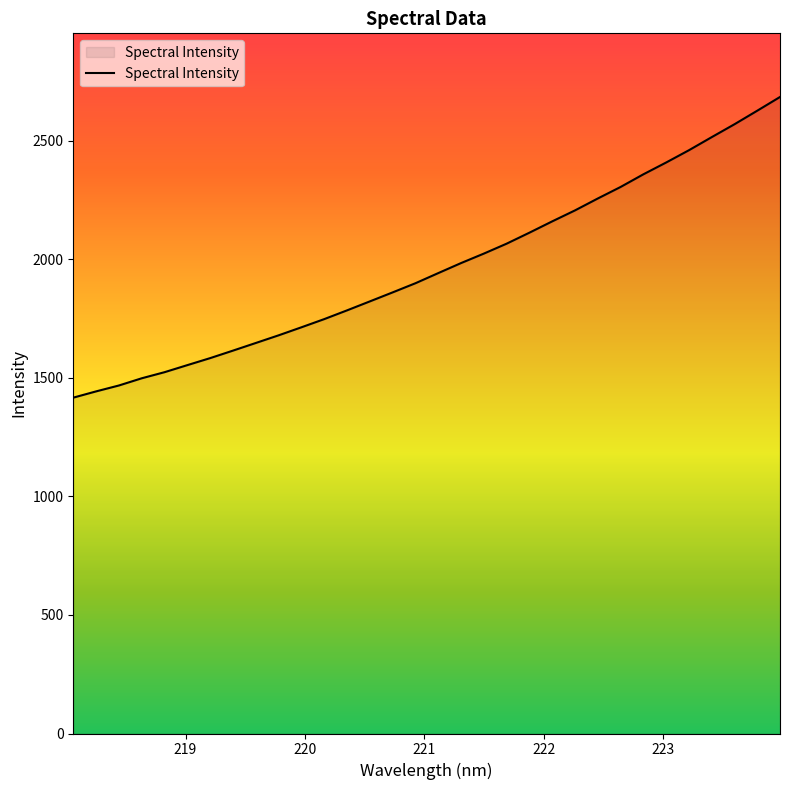

What is the maximum value shown in the chart?

2684.6